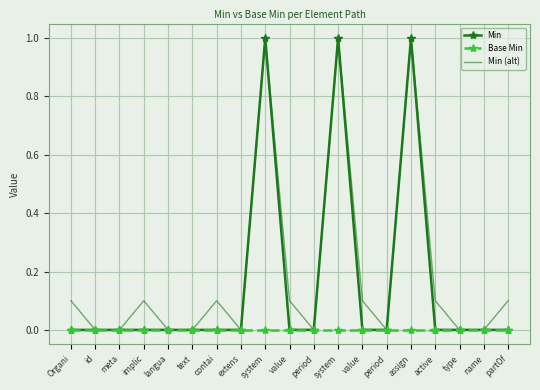

What are all the series names shown in the legend?

Min, Base Min, Min (alt)